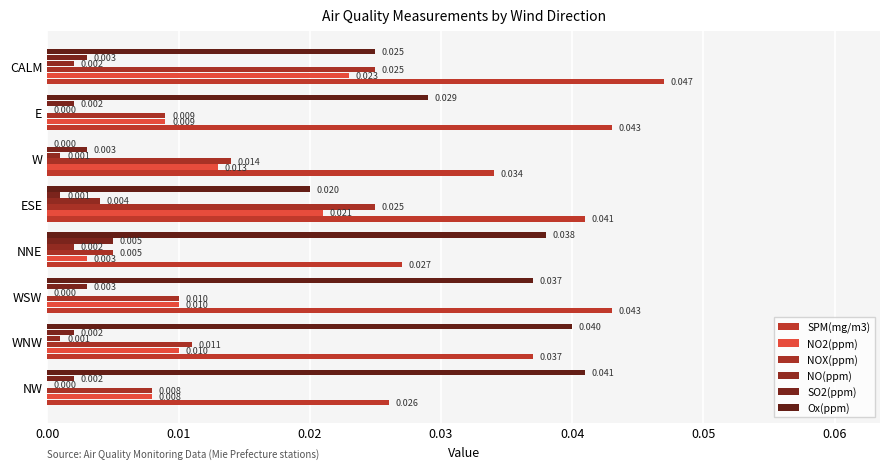

At which label is NOX(ppm) closest to 0?

NNE